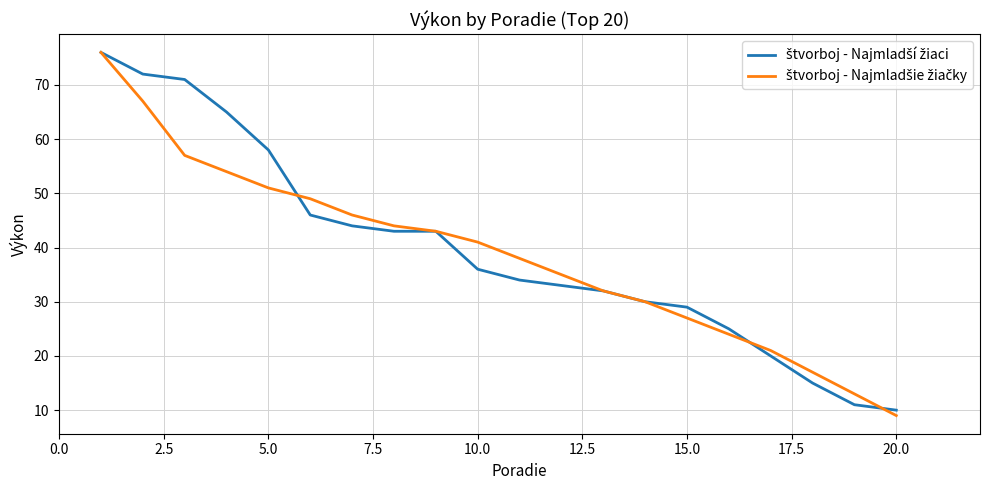

What is the minimum value shown in the chart?

9